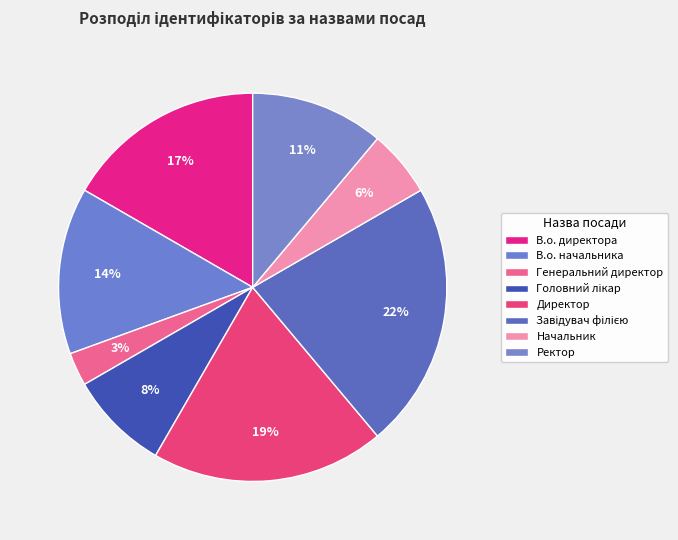

True or false: В.о. директора accounts for 6% of the total.

False